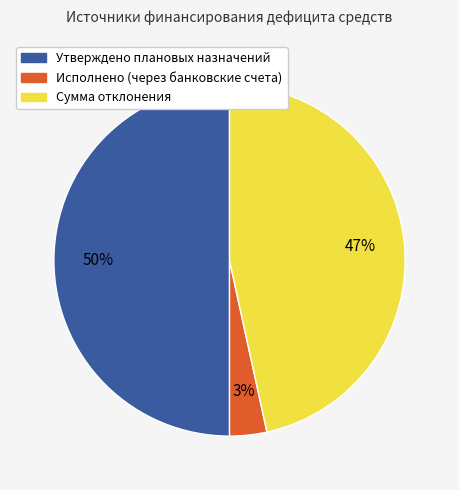

Rank the categories by value from lowest to highest.

Исполнено (через банковские счета), Сумма отклонения, Утверждено плановых назначений